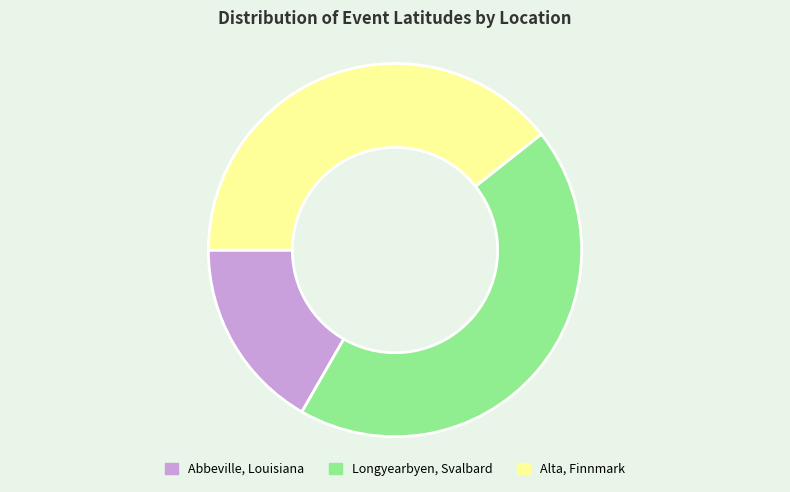

How many segments does this pie chart have?

3